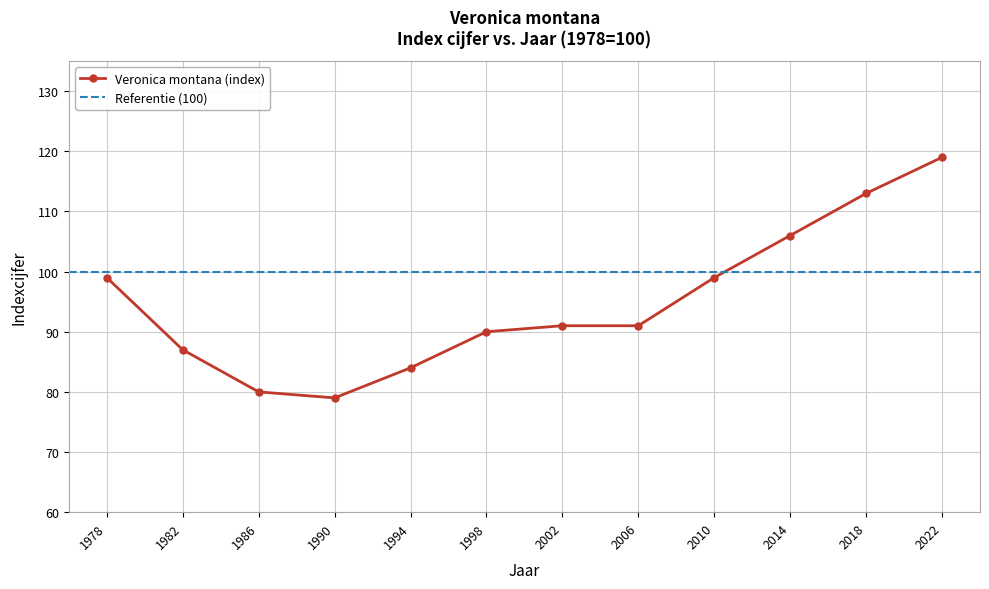

List the labels in order of value, smallest first.

1990, 1986, 1994, 1982, 1998, 2002, 2006, 1978, 2010, 2014, 2018, 2022